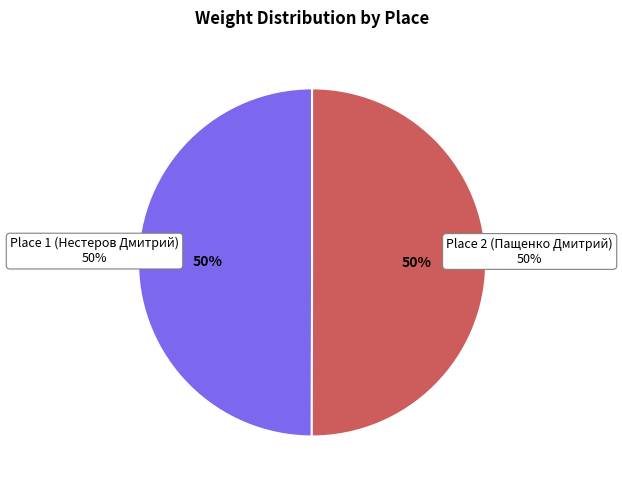

Is it true that Place 1 (Нестеров Дмитрий) is 50% of the pie?

True